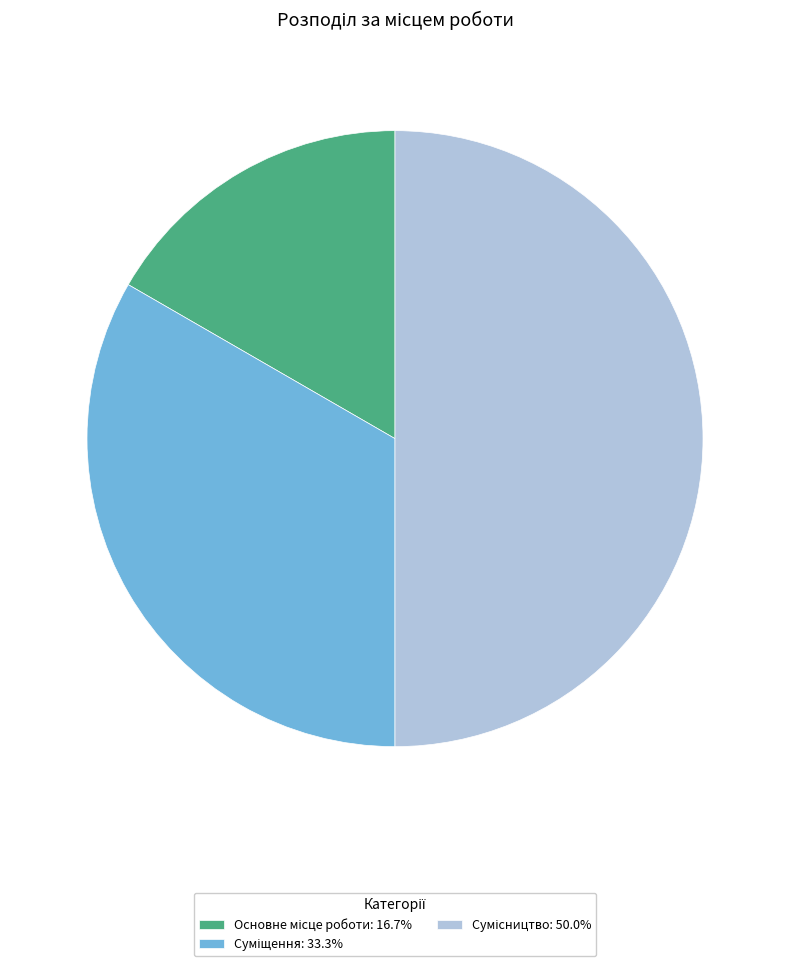

What is the change in value from Основне місце роботи to Сумісництво?

+2